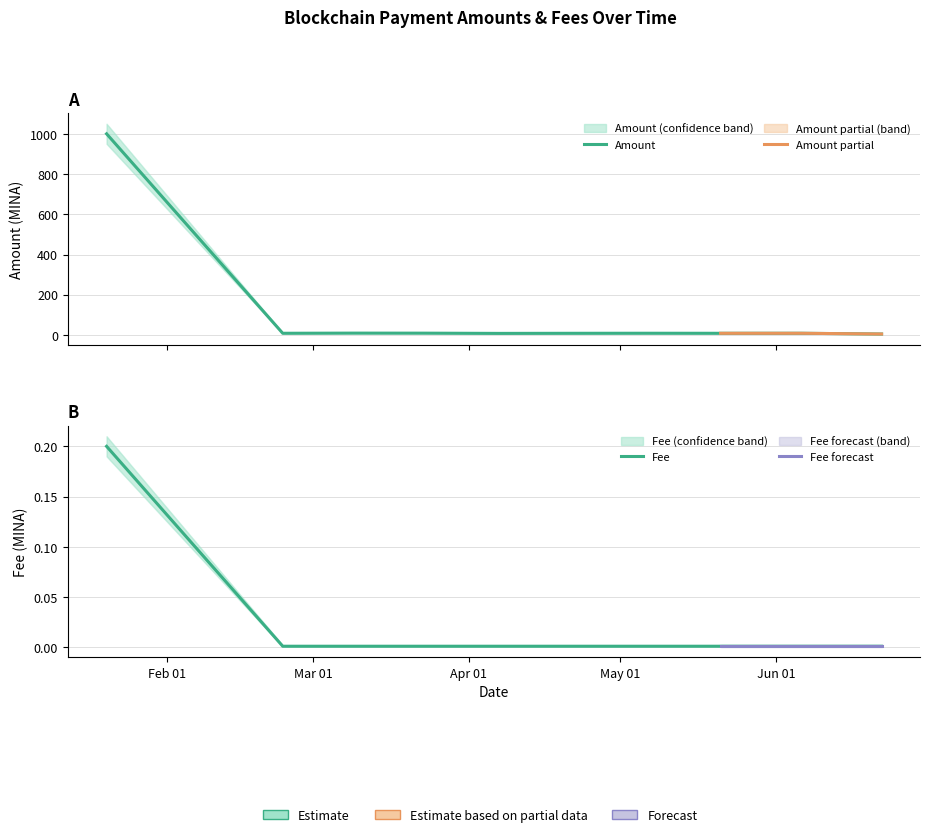

List the labels in order of Fee value, smallest first.

2024-02-24, 2024-03-09, 2024-03-23, 2024-04-07, 2024-04-21, 2024-05-06, 2024-05-21, 2024-06-06, 2024-06-22, 2024-01-20